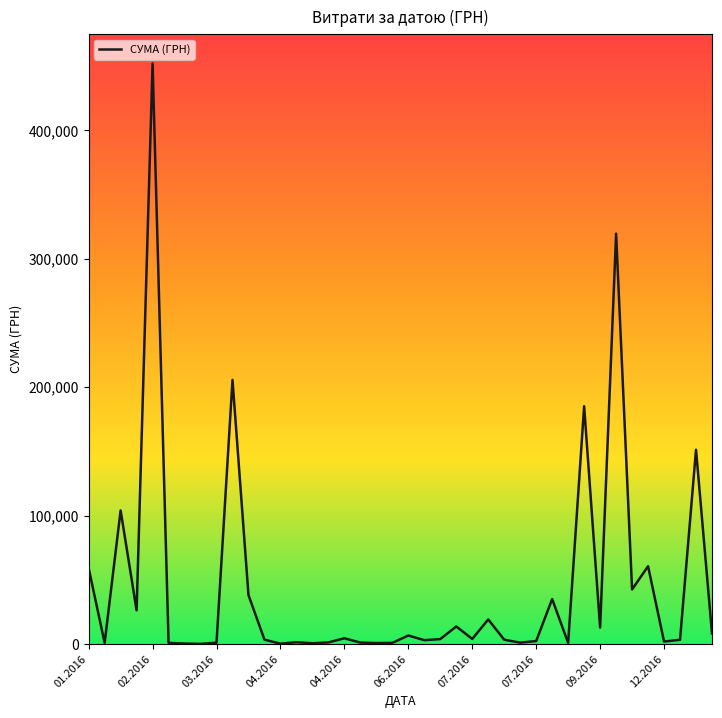

What is the difference between the maximum and minimum values?

451850.0